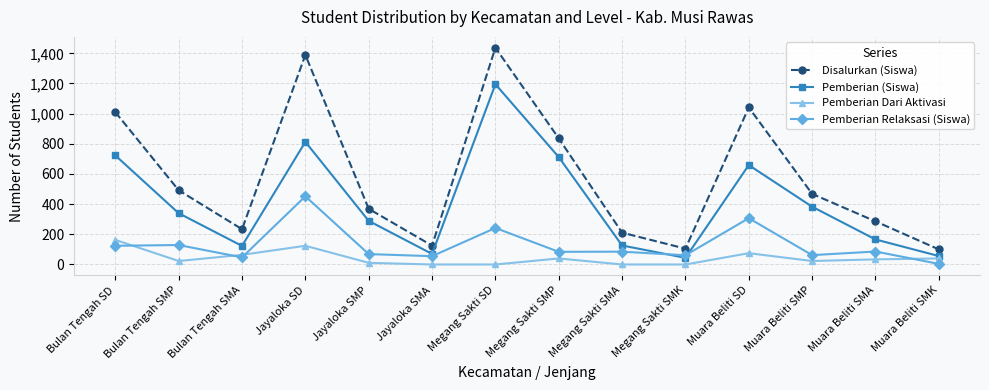

What is the lowest value of the Pemberian Relaksasi (Siswa) series?

4